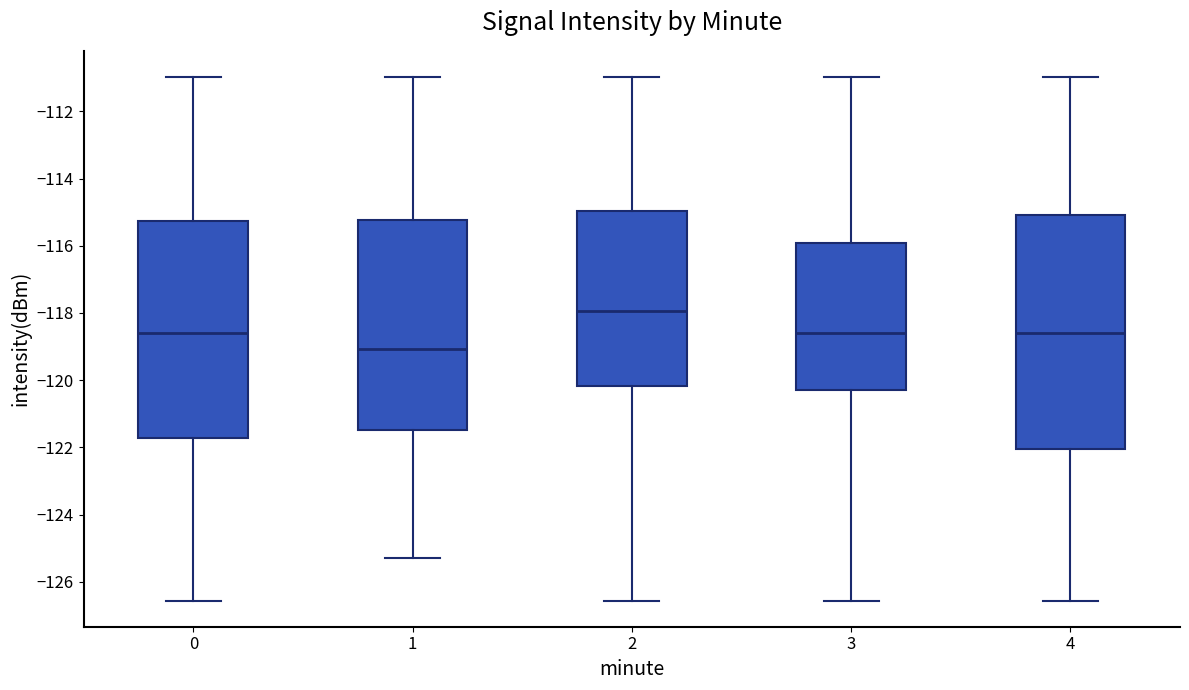

Which box has the lowest median line?

1